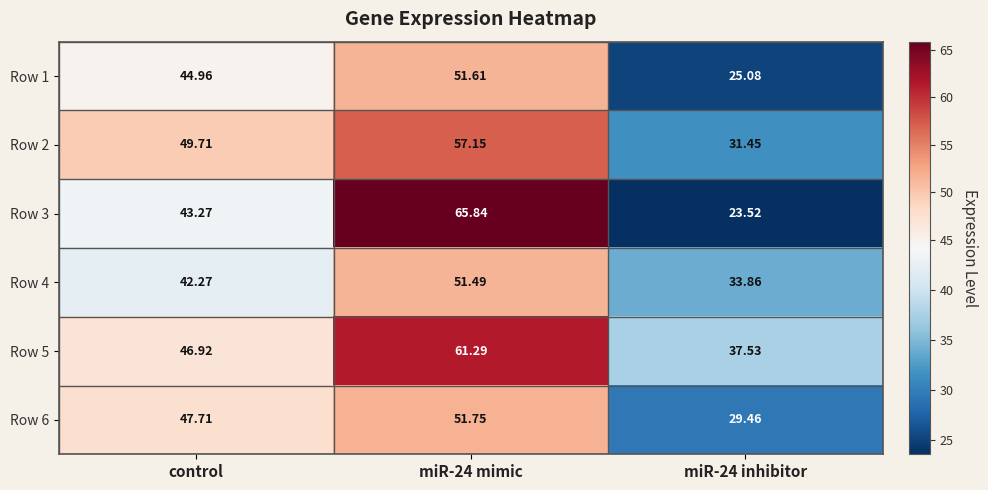

Where does the Row 6 series first go above 47?

control